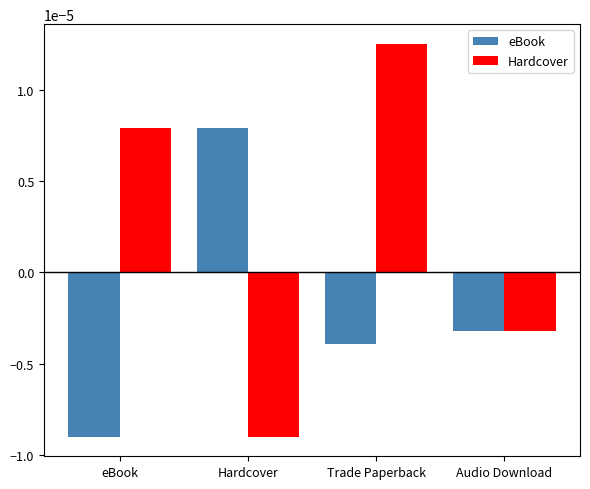

Which series has the widest spread of values?

Hardcover